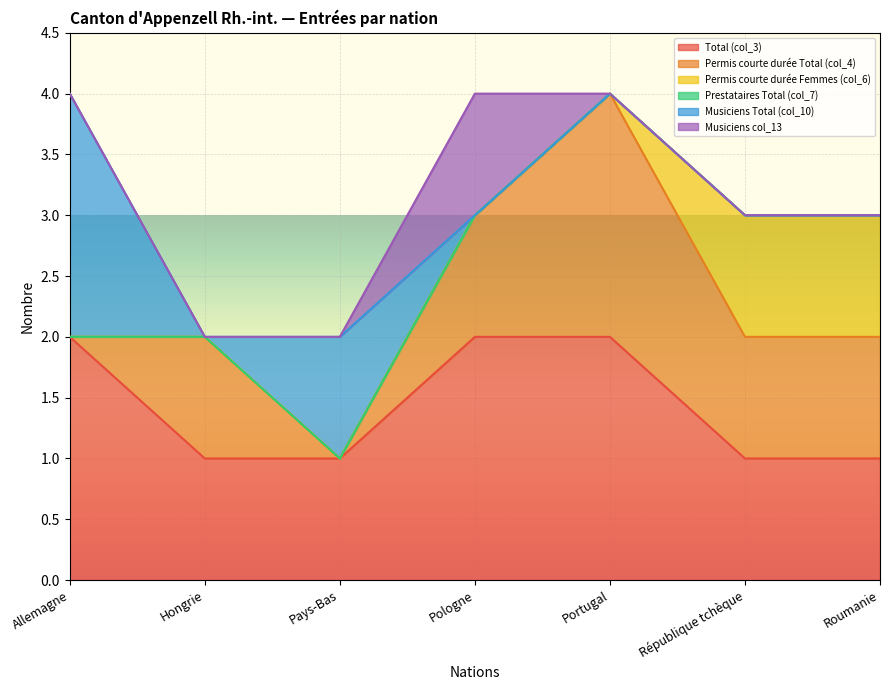

Is it true that Total (col_3) equals 2 at Pays-Bas?

False